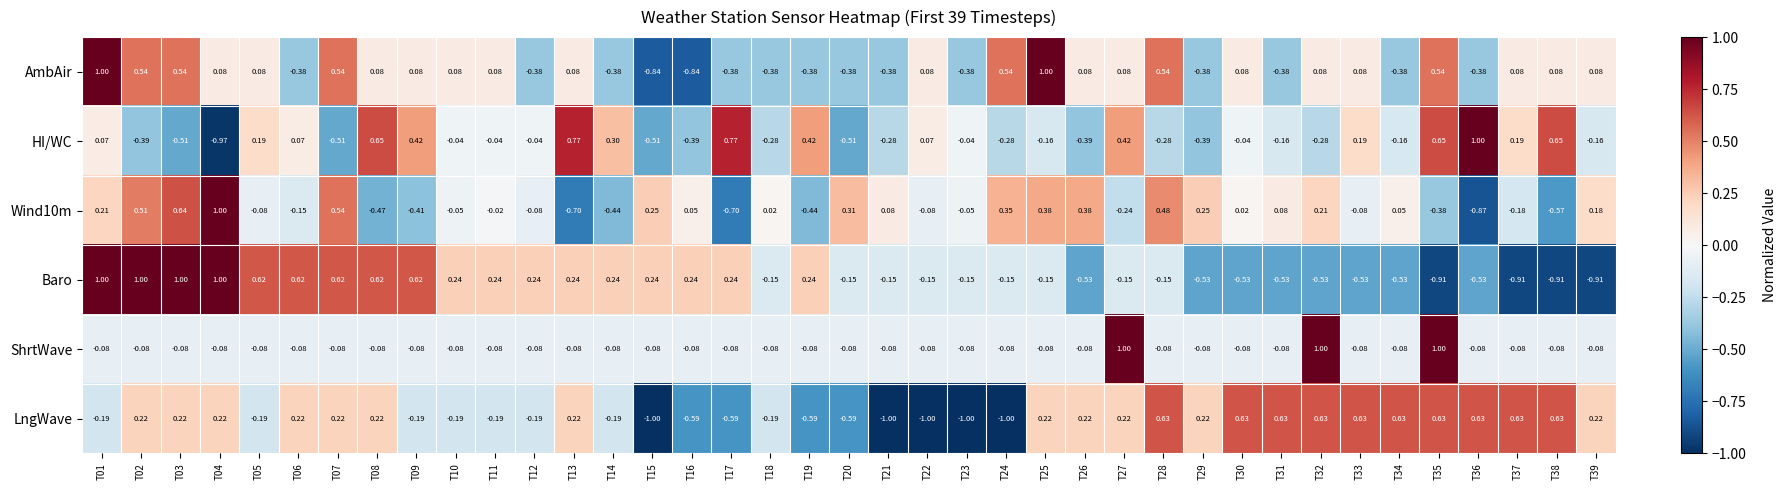

What is the difference between the highest and lowest values at T09?

1.0